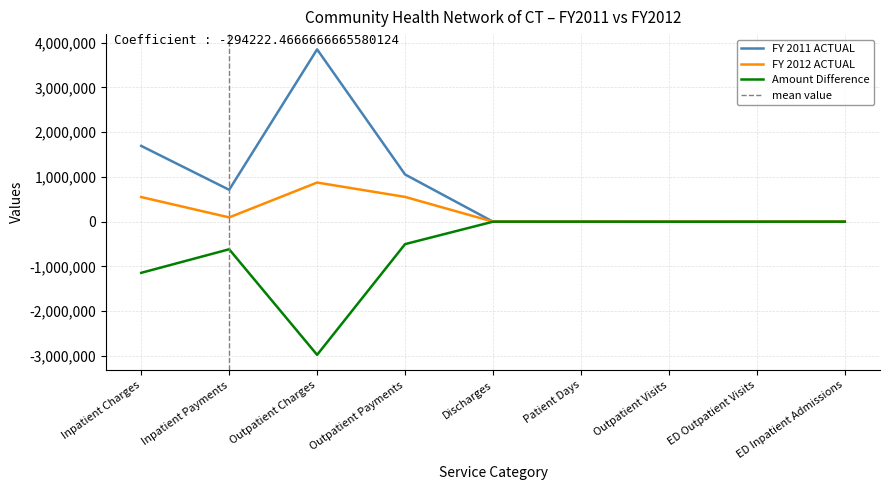

What is the label of the 7th point from the right?

Outpatient Charges